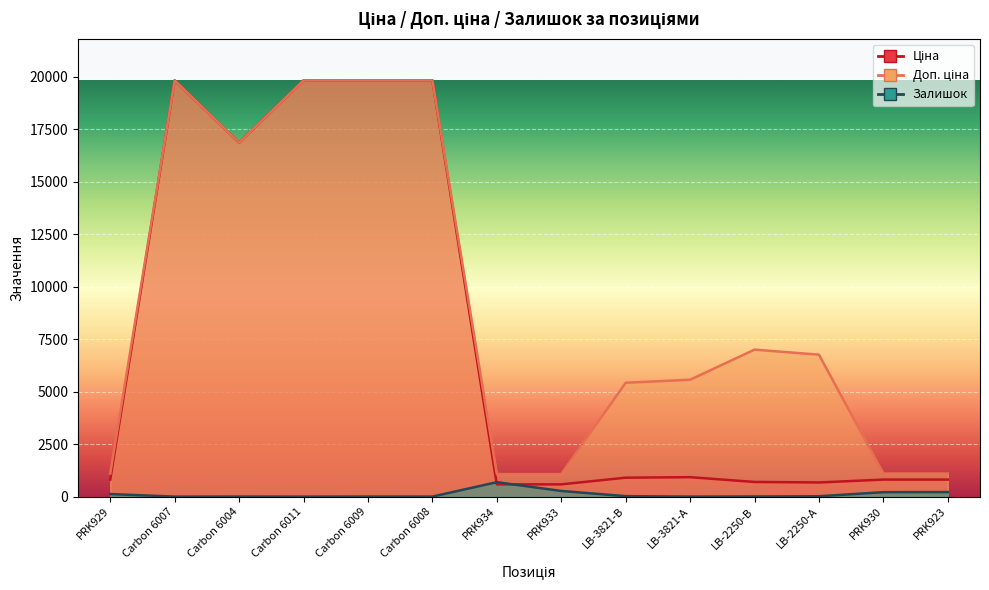

Is it true that Доп. ціна equals 19831.1 at Carbon 6009?

True